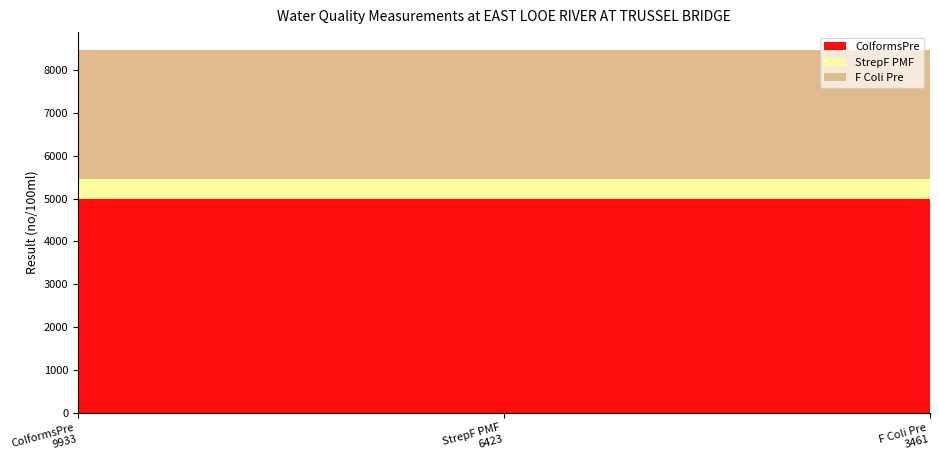

Reading left to right, transcribe all the data shown in this chart.

ColformsPre: 5000	5000	5000
StrepF PMF: 462	462	462
F Coli Pre: 3000	3000	3000